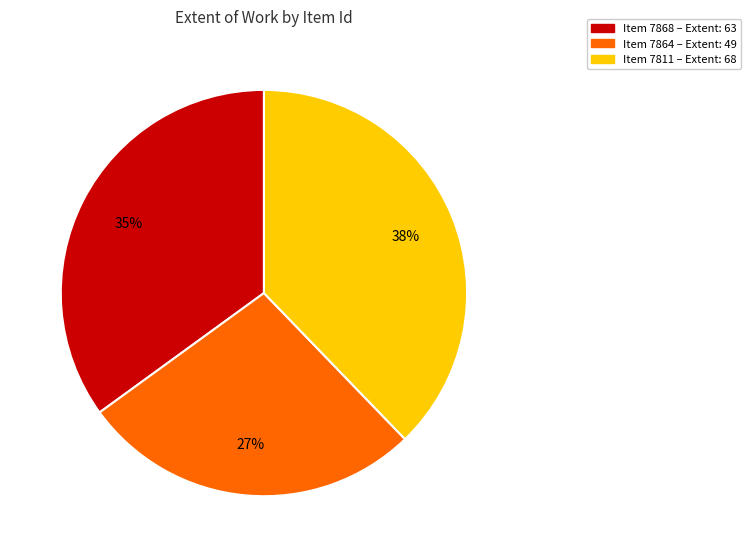

To the nearest percent, what is the difference between the largest and smallest slice percentages?

11%